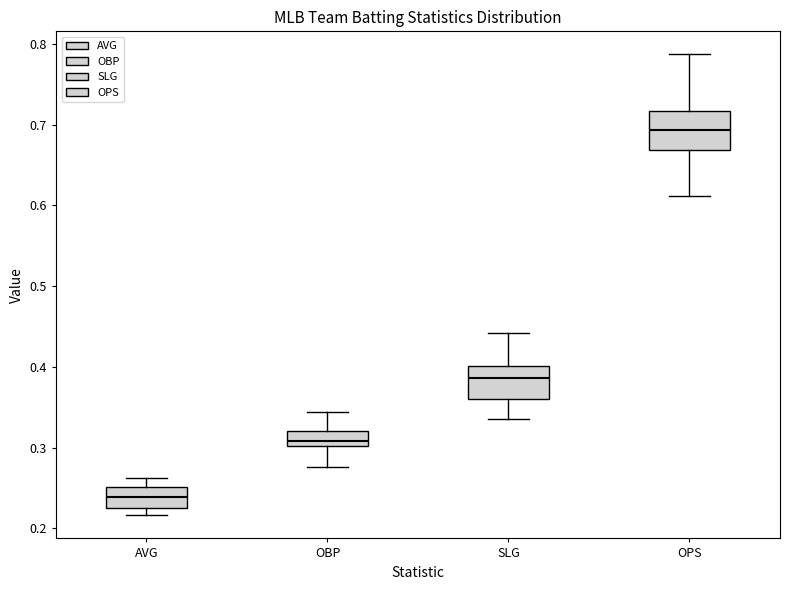

Reading left to right, transcribe this box plot: for each box, give where its median line is, the range the box spans, and where its two whiskers end, as read against the y-axis. The values are not printed on the chart, so give them approximately, as read against the axis.

AVG: median 0.24, box 0.23 to 0.25, whiskers 0.22 to 0.26
OBP: median 0.31, box 0.30 to 0.32, whiskers 0.28 to 0.34
SLG: median 0.39, box 0.36 to 0.40, whiskers 0.34 to 0.44
OPS: median 0.69, box 0.67 to 0.72, whiskers 0.61 to 0.79